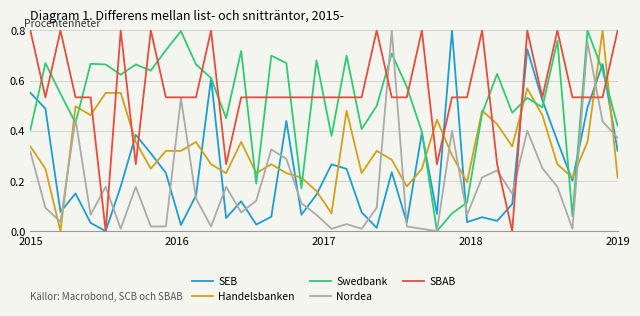

Which series ends up on top after the final intersection of Swedbank and Handelsbanken?

Swedbank